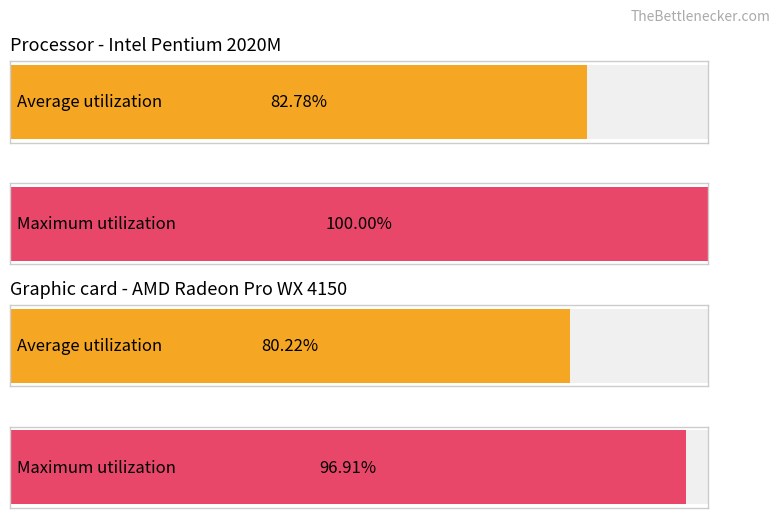

How many series are shown in this chart?

2